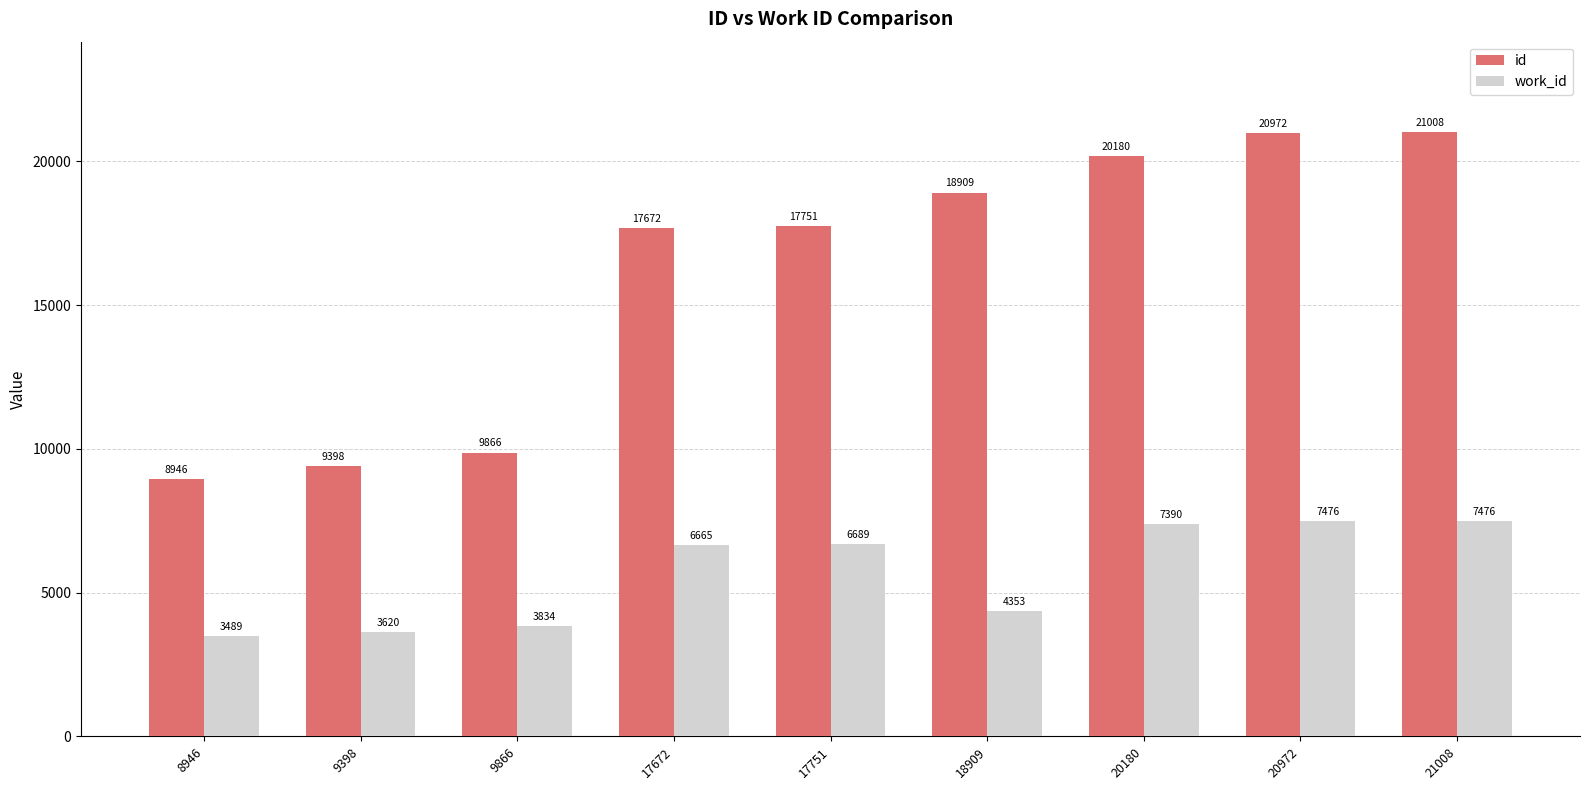

At how many categories does at least one series exceed 11758?

6